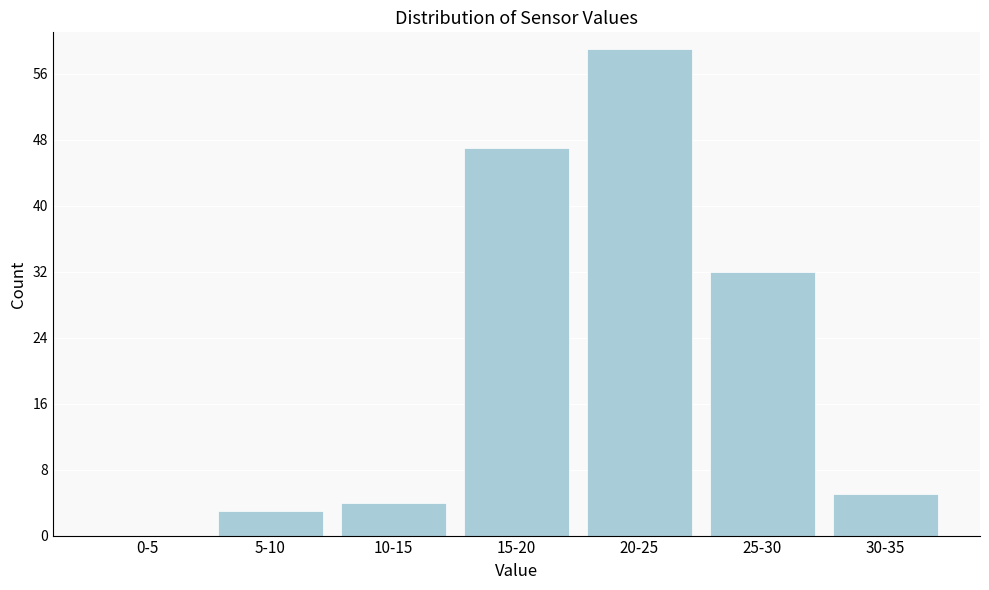

Reading right to left, extract all data points from this chart.

30-35=5	25-30=32	20-25=59	15-20=47	10-15=4	5-10=3	0-5=0